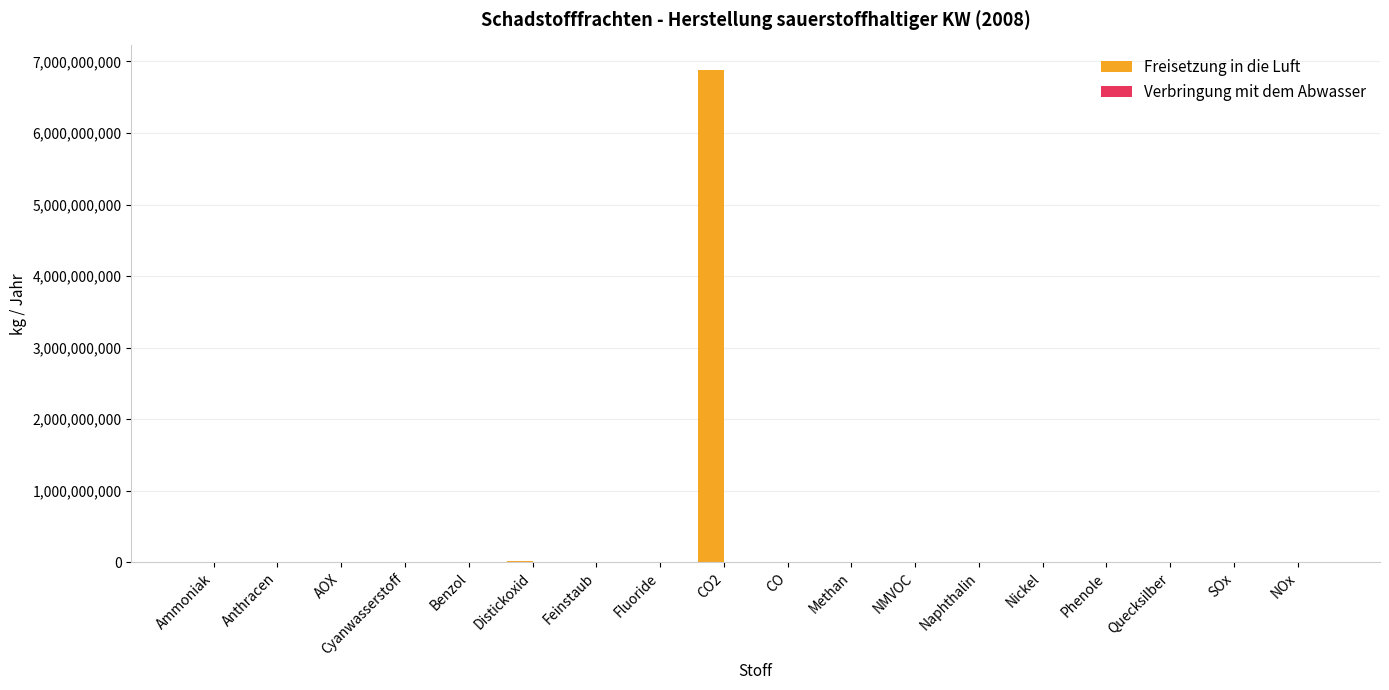

How many groups of bars are there?

18